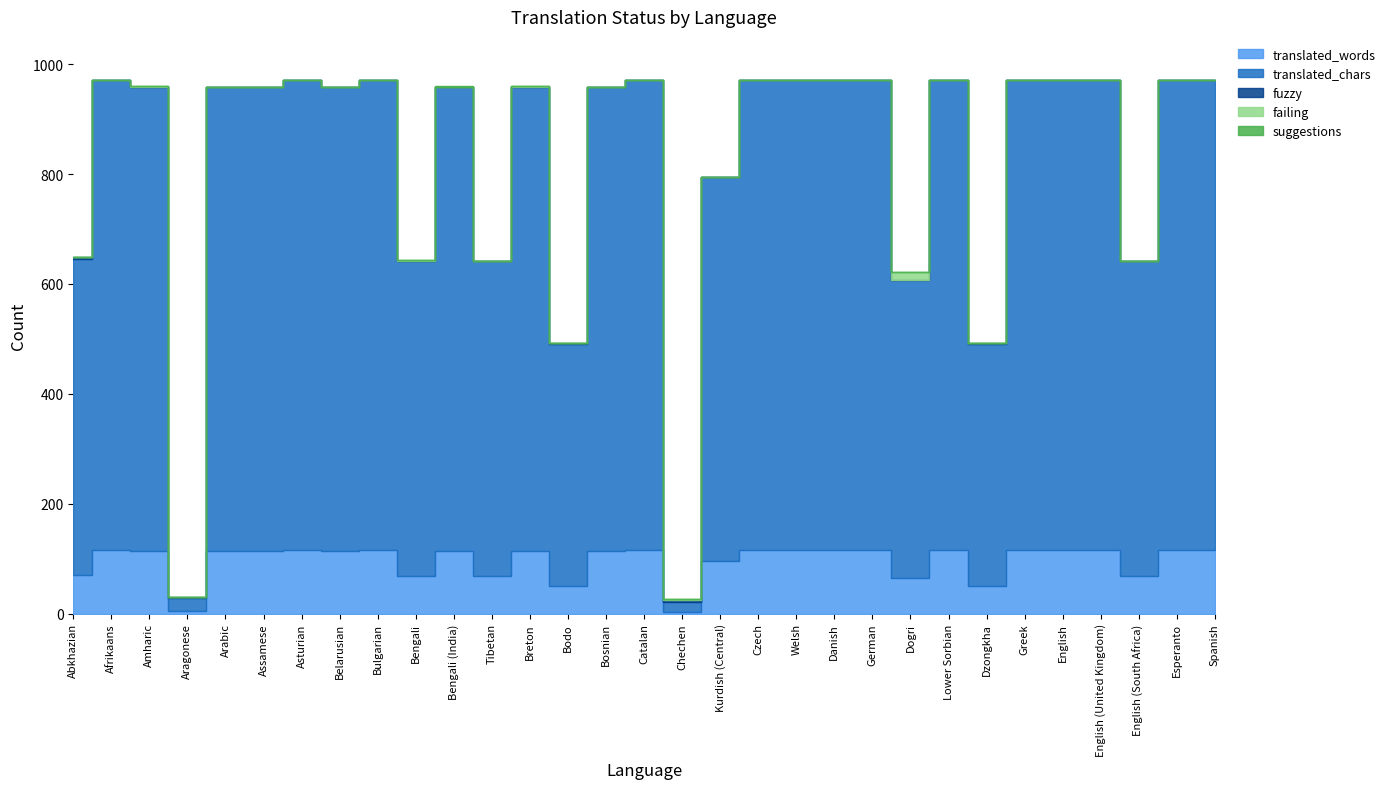

What is the label of the 24th point from the left?

Lower Sorbian